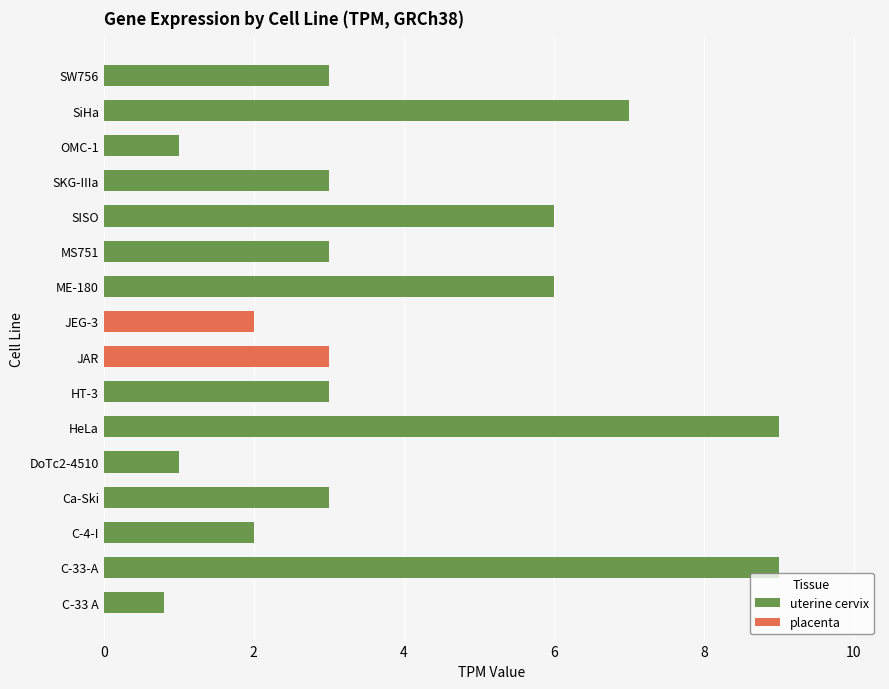

How many bars are there in total?

16